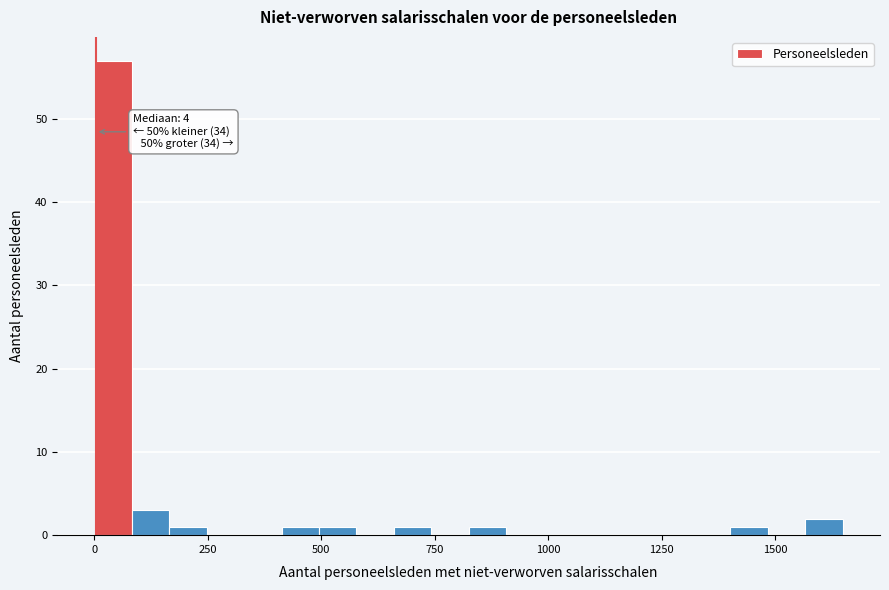

Around what value on the x-axis is the tallest bar? Give the approximate position of its centre, as read against the axis.

50